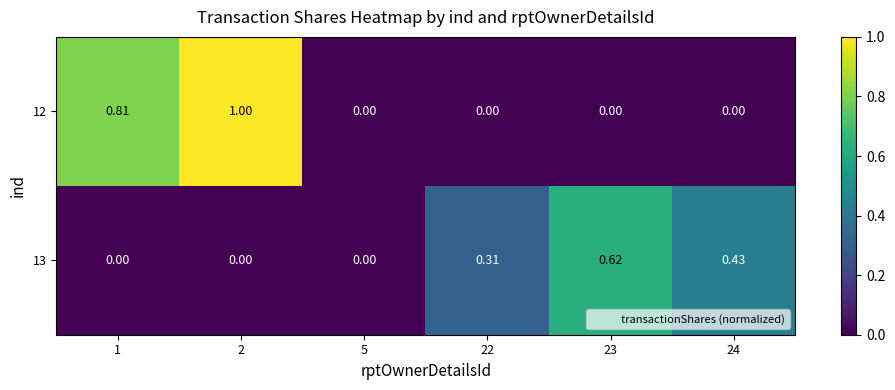

Is the value of 13 at 22 greater than the value of 12 at 22?

Yes